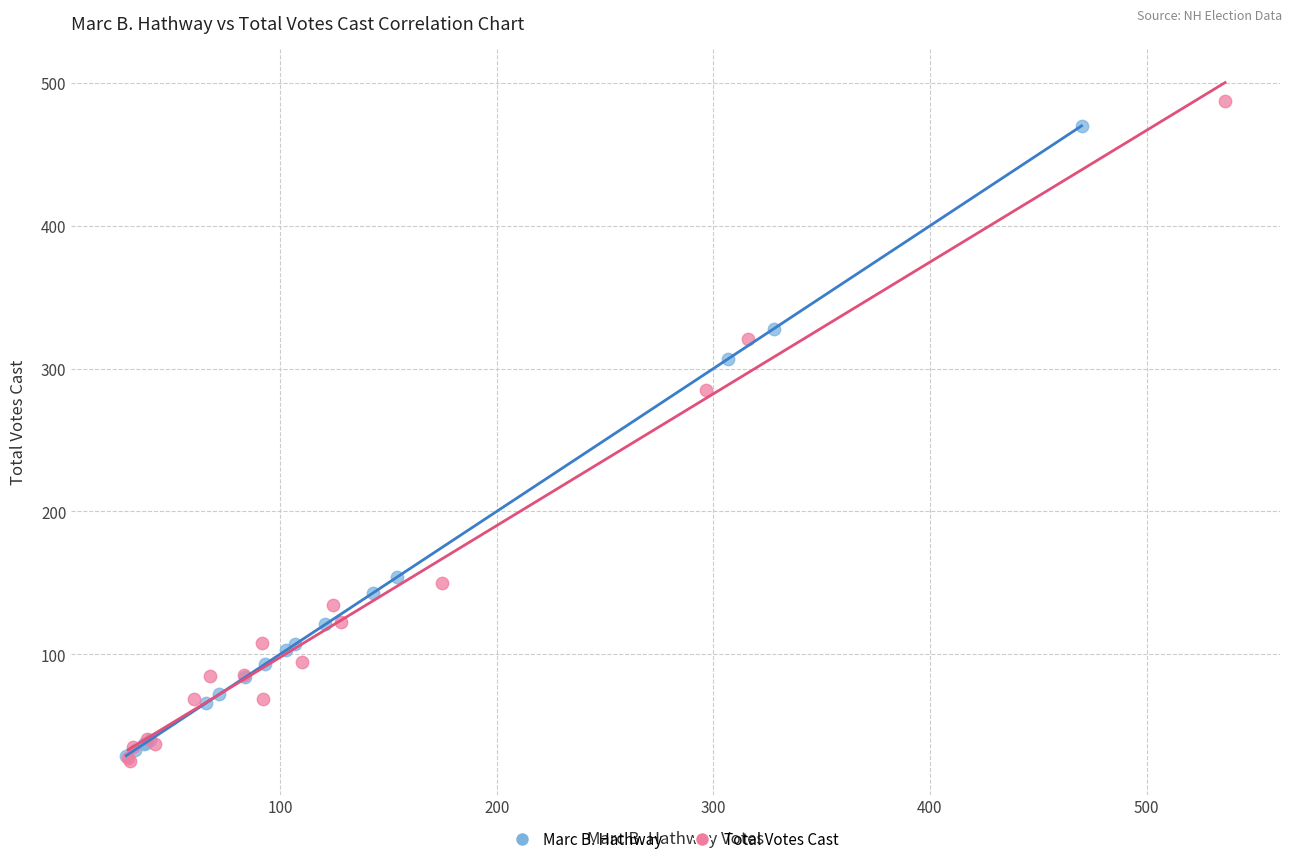

What are all the series names shown in the legend?

Marc B. Hathway, Total Votes Cast